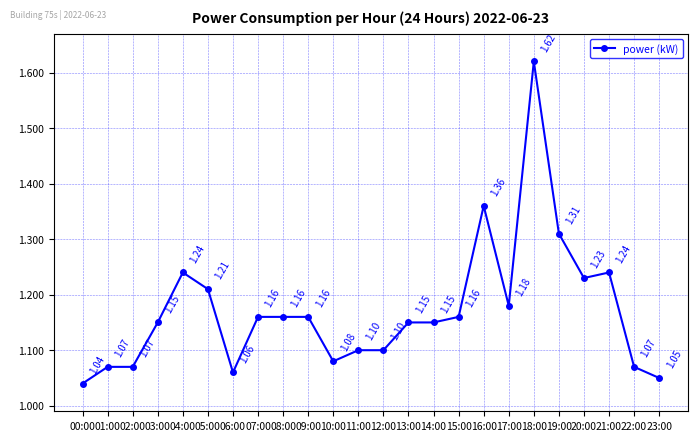

What is the value of the 7th point from the left?

1.1